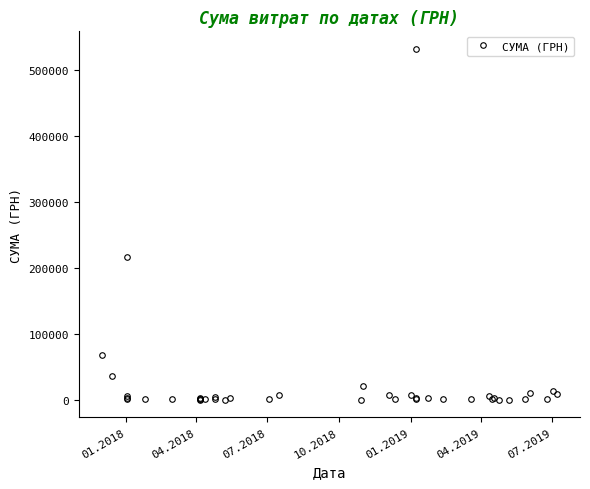

How many lines are shown in the chart?

1